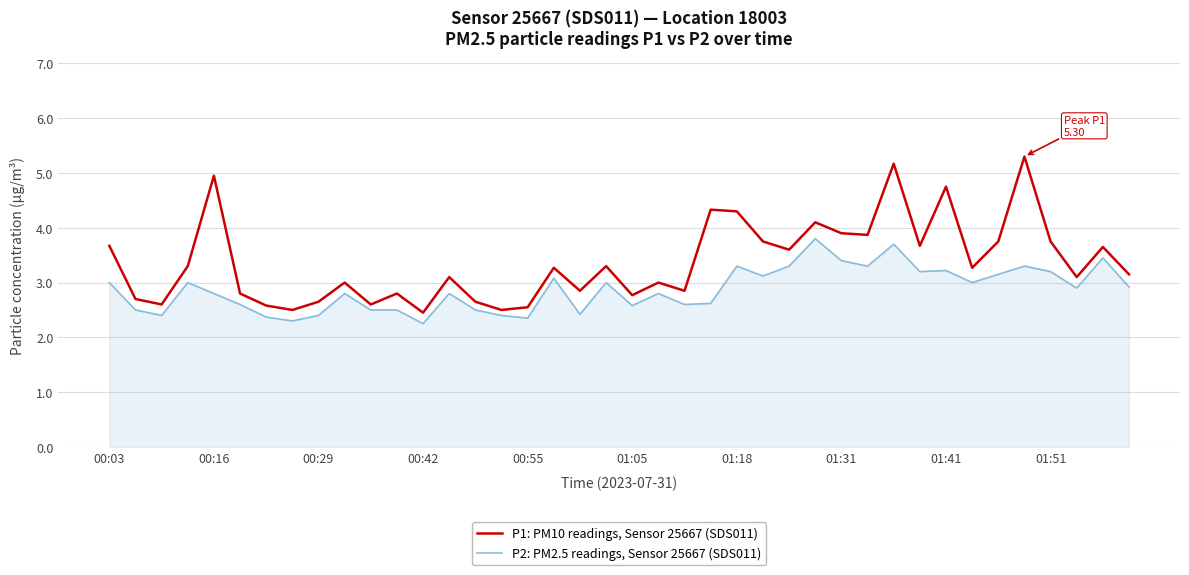

Which series has the largest total across all categories?

P1: PM10 readings, Sensor 25667 (SDS011)